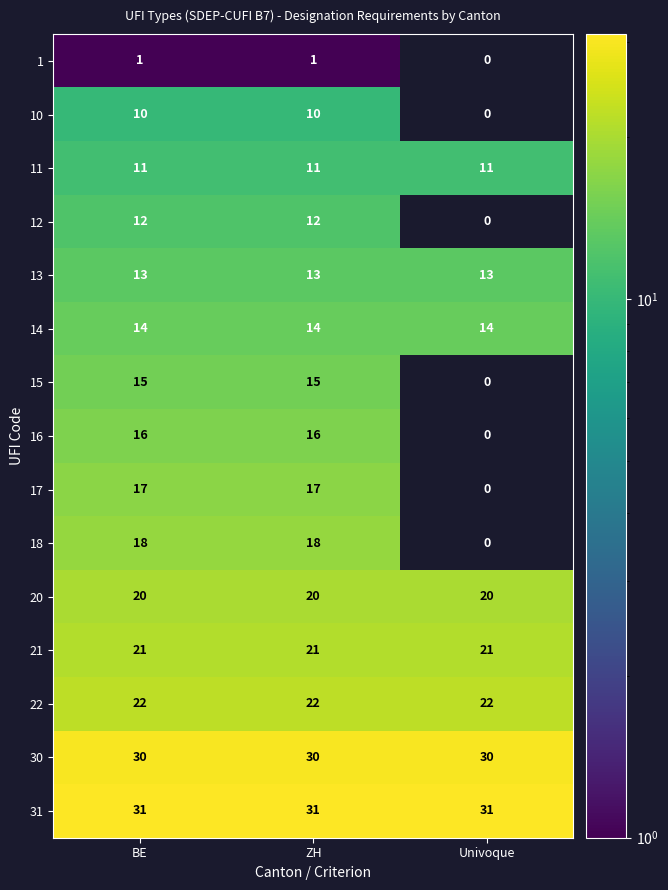

What is the average value of the 14 series?

14